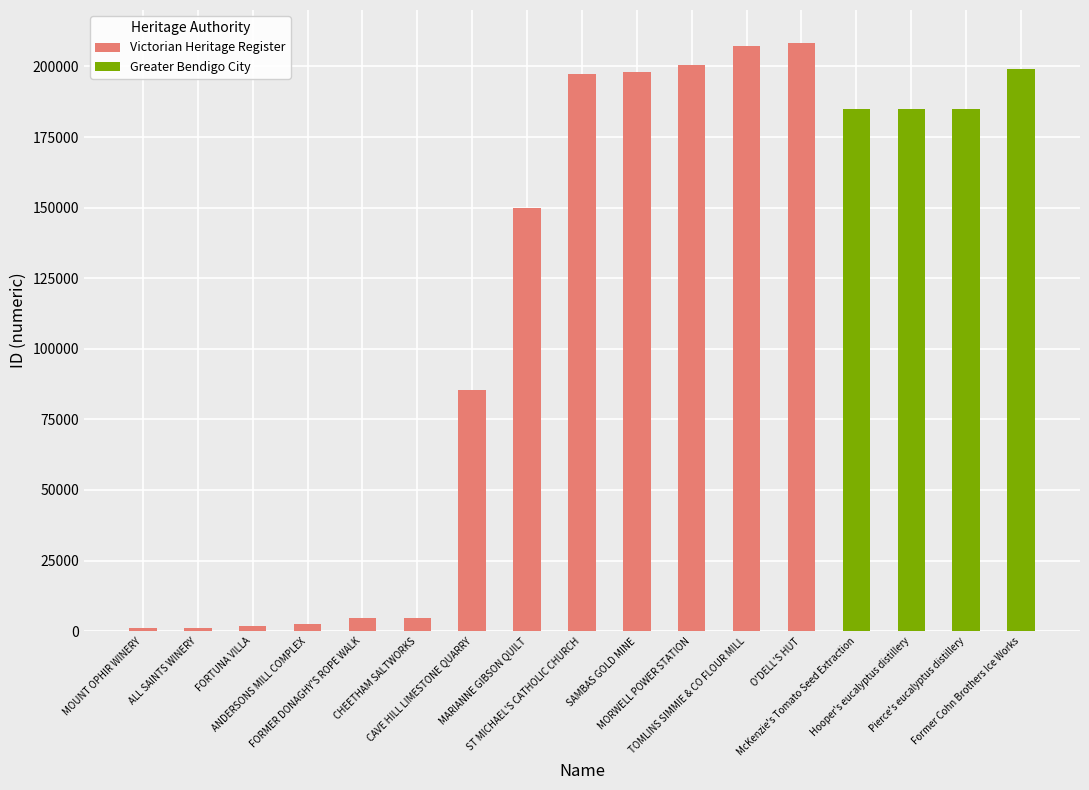

What is the average value of the Victorian Heritage Register series?

74278